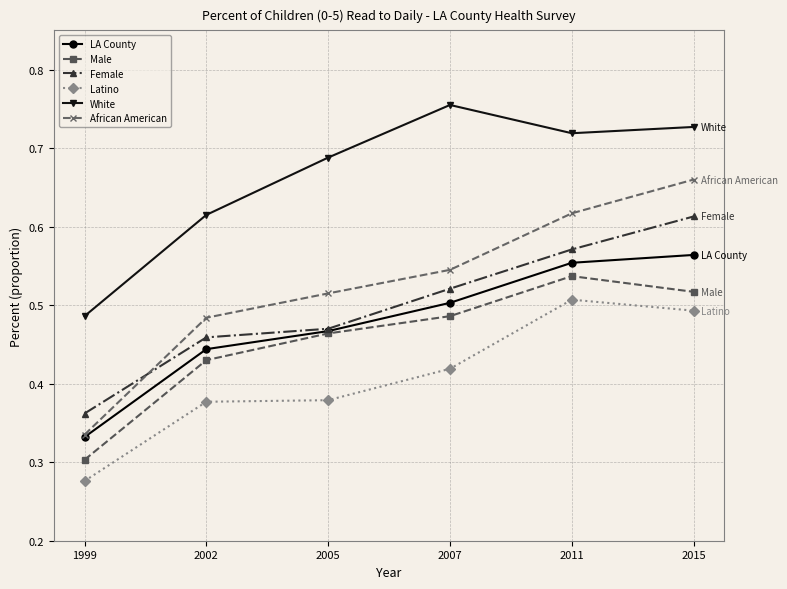

What is the total value across all series at 1999?

2.1